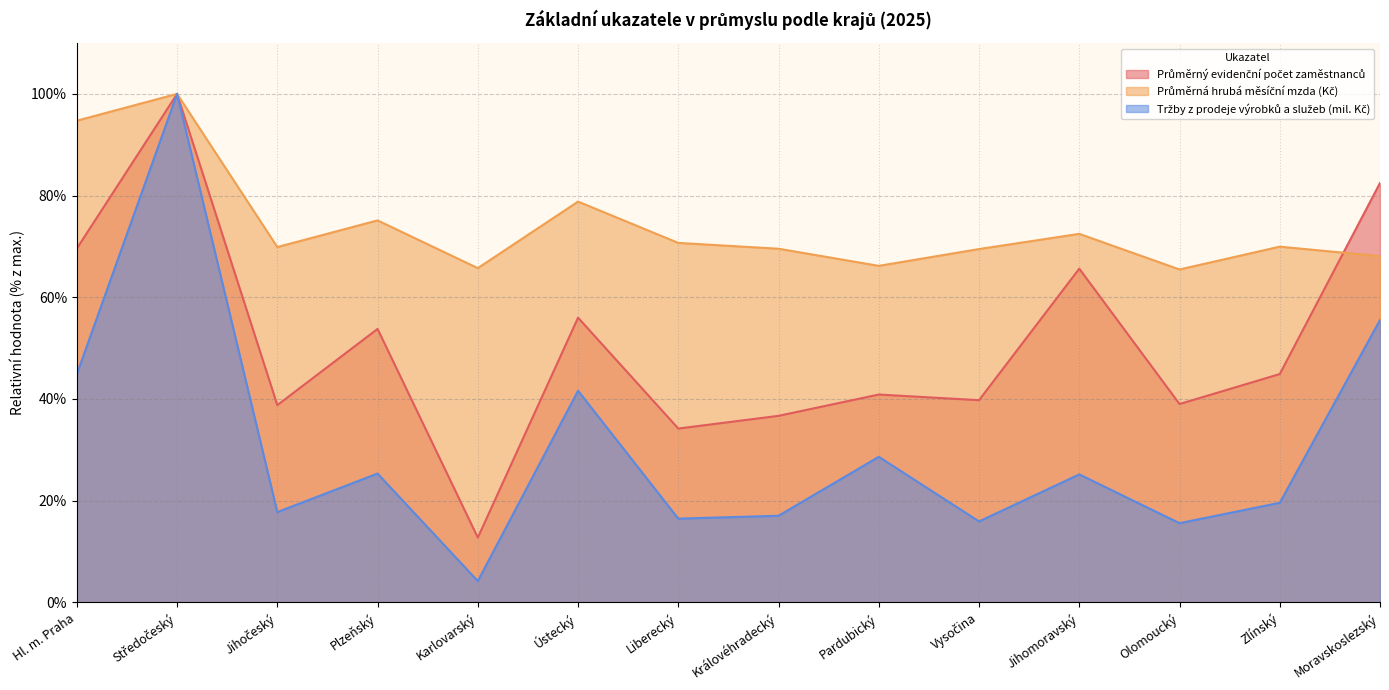

True or false: Průměrný evidenční počet zaměstnanců has a value of 31.5 at Jihomoravský.

False